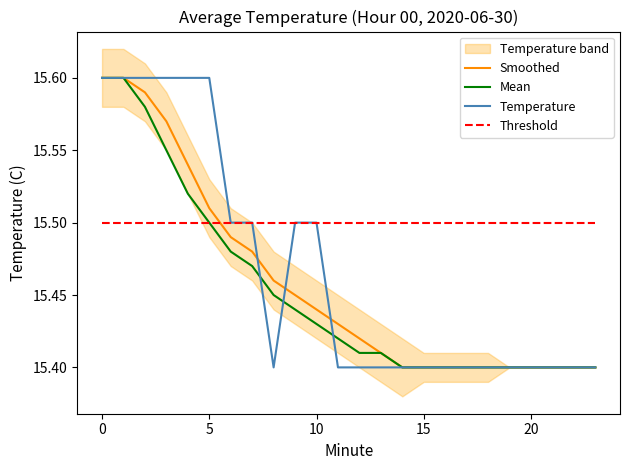

How many lines are shown in the chart?

4